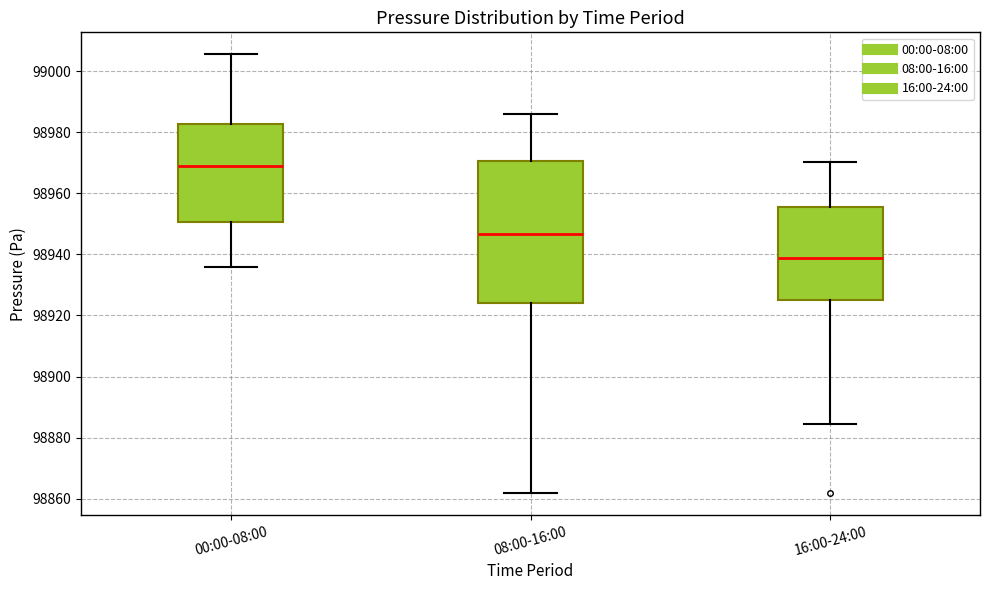

Reading left to right, read every box against the y-axis: the position of its median line, the range the box covers, and the ends of its whiskers. The values are not printed on the chart, so give them approximately, as read against the axis.

00:00-08:00: median 98968, box 98950 to 98982, whiskers 98936 to 99006
08:00-16:00: median 98946, box 98924 to 98970, whiskers 98862 to 98986
16:00-24:00: median 98938, box 98926 to 98956, whiskers 98884 to 98970